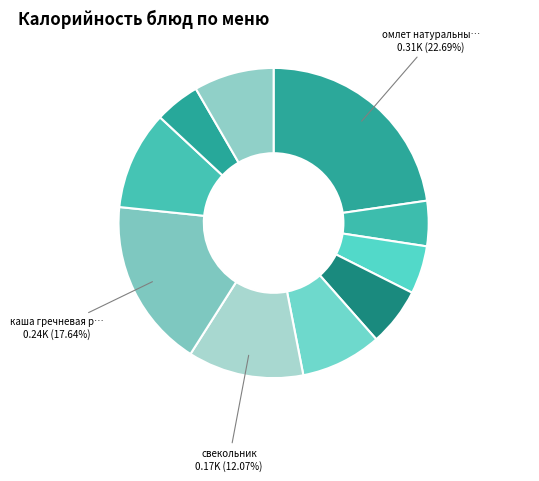

What is the largest slice in the pie chart?

омлет натуральный